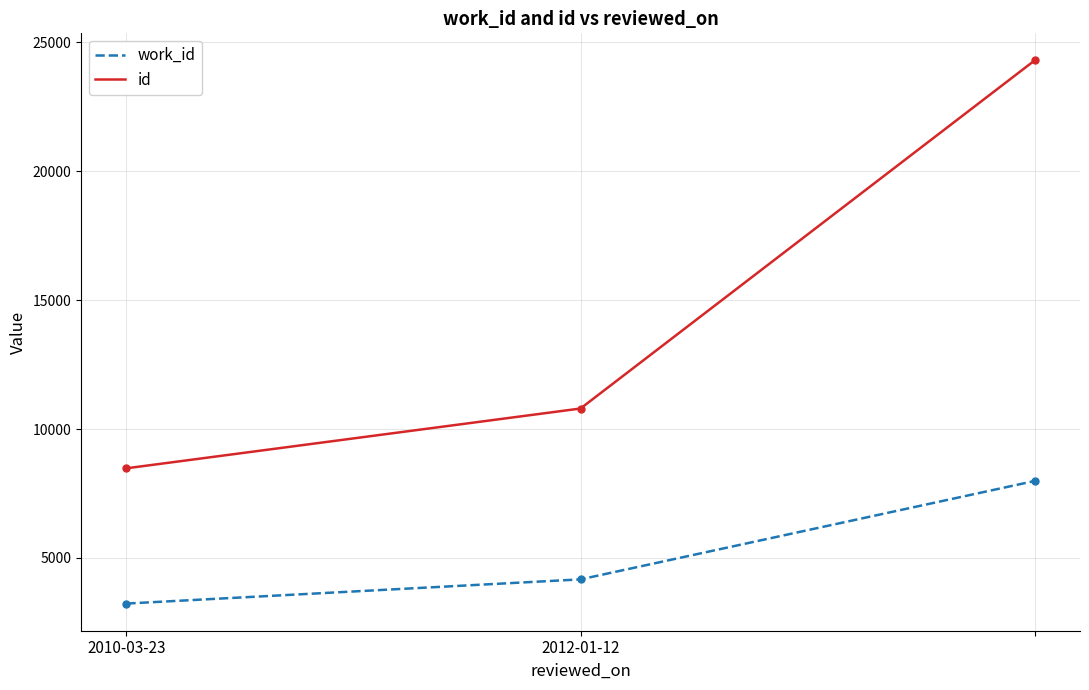

Reading right to left, what are all the values shown in this chart?

work_id: 7984	4167	3228
id: 24302	10797	8477